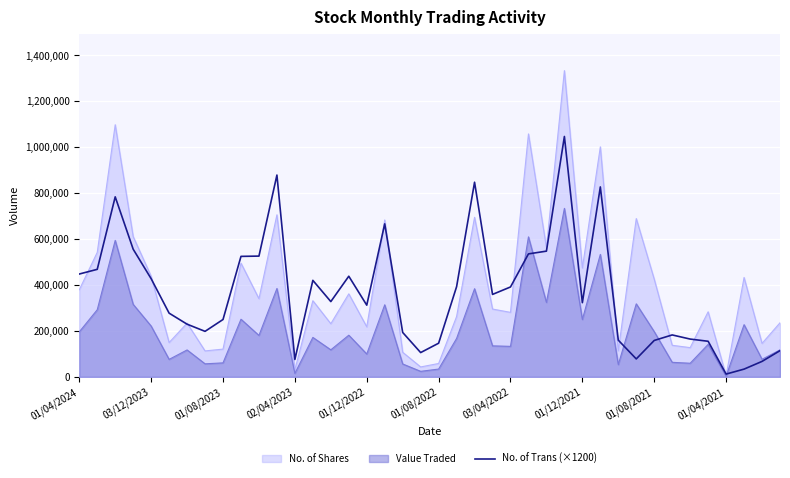

How many points are lower than both their immediate neighbors (excluding endpoints)?

9